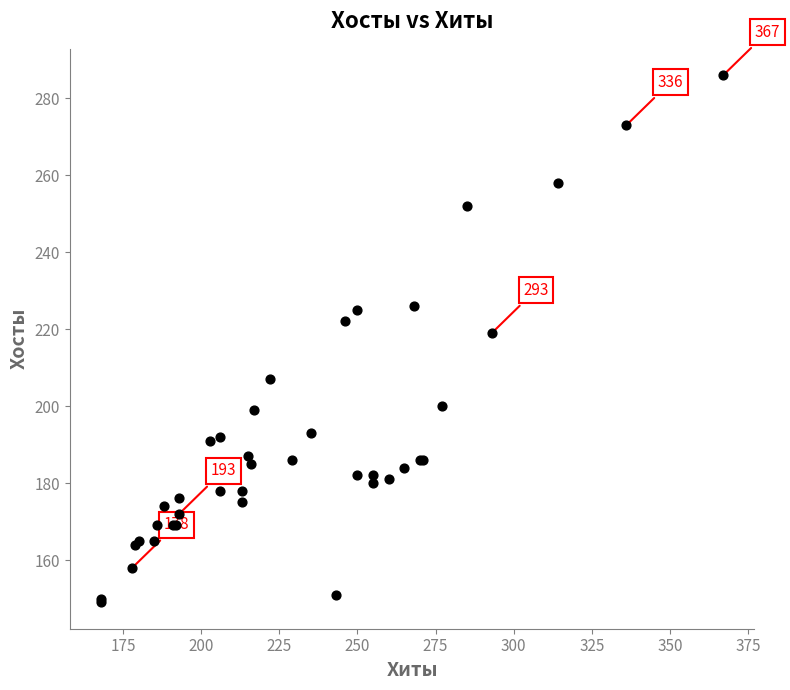

What Y value in the scatter plot is closest to 217?

219